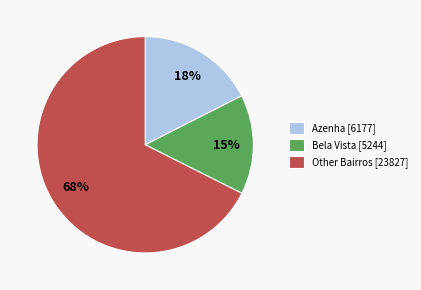

The Azenha [6177] slice represents 9% of the pie. True or false?

False